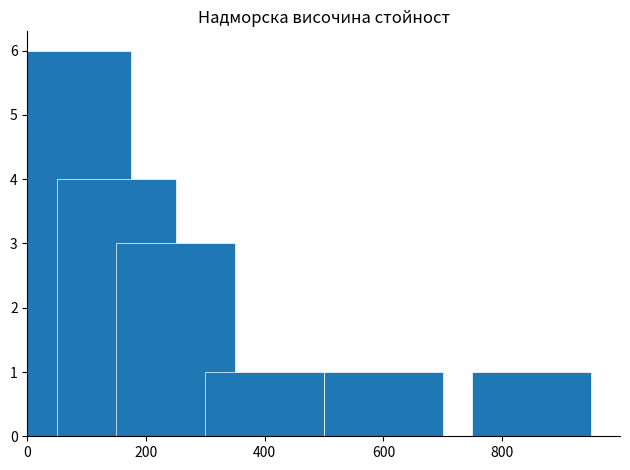

What is the value of the 2nd bar from the left?

4